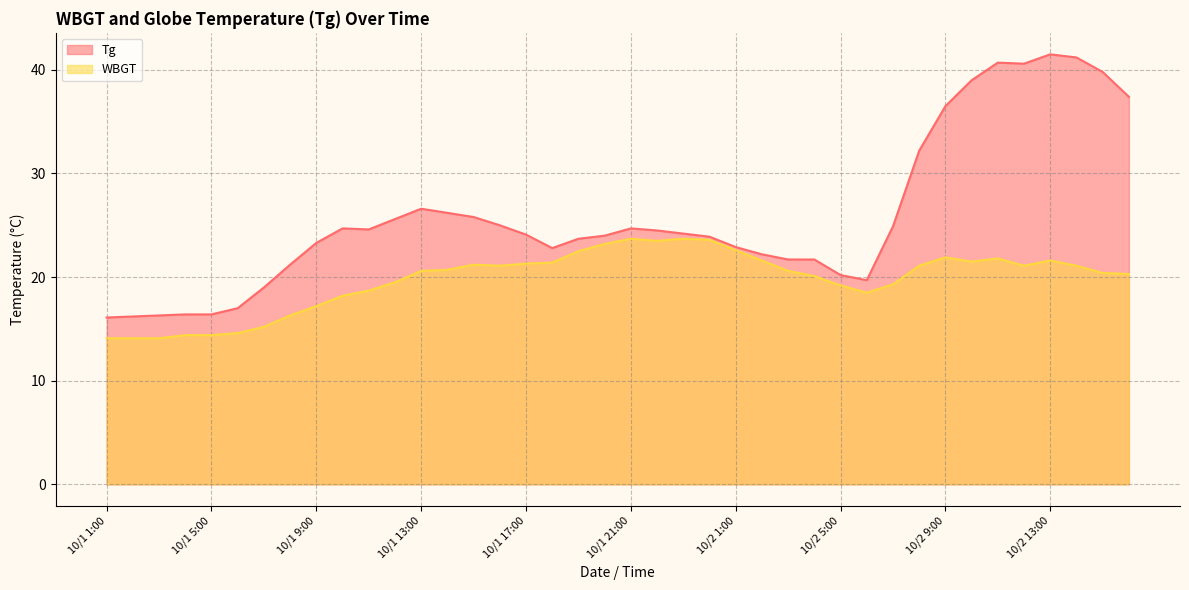

Read the Tg value at 10/1 24:00.

23.9